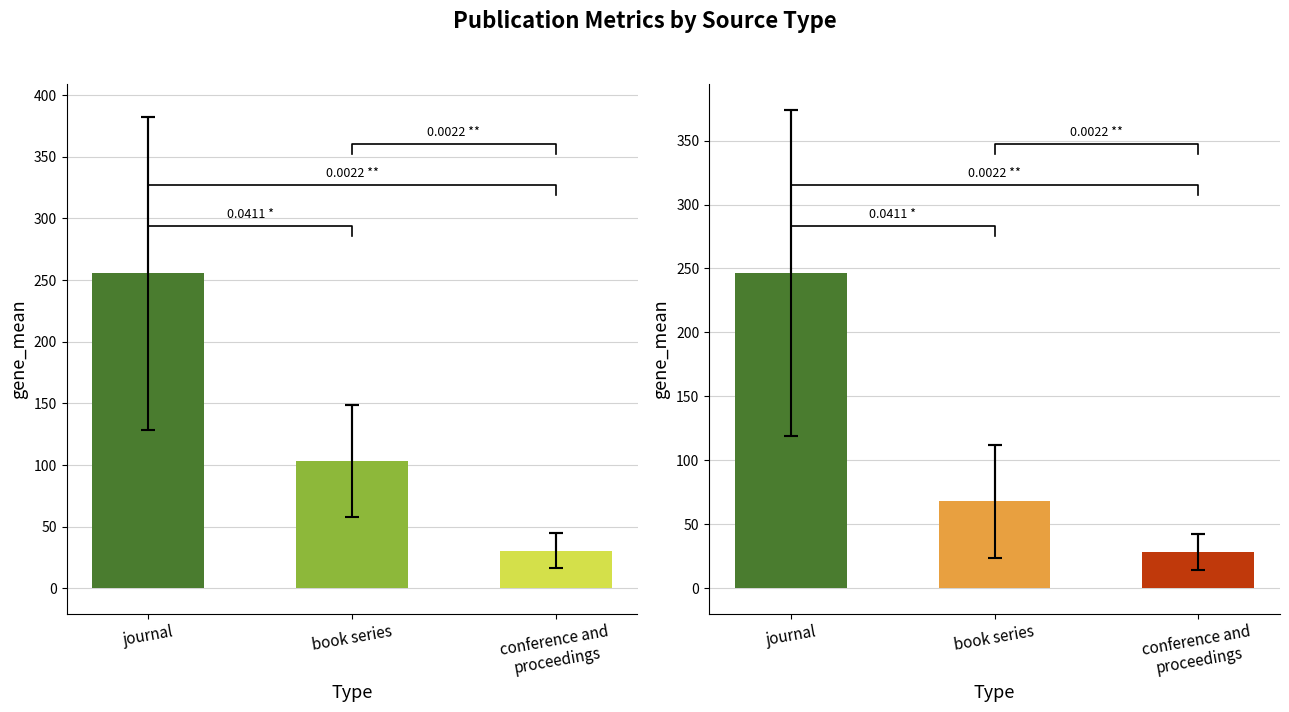

At which label does Citable Docs. (3years) first exceed 68?

journal